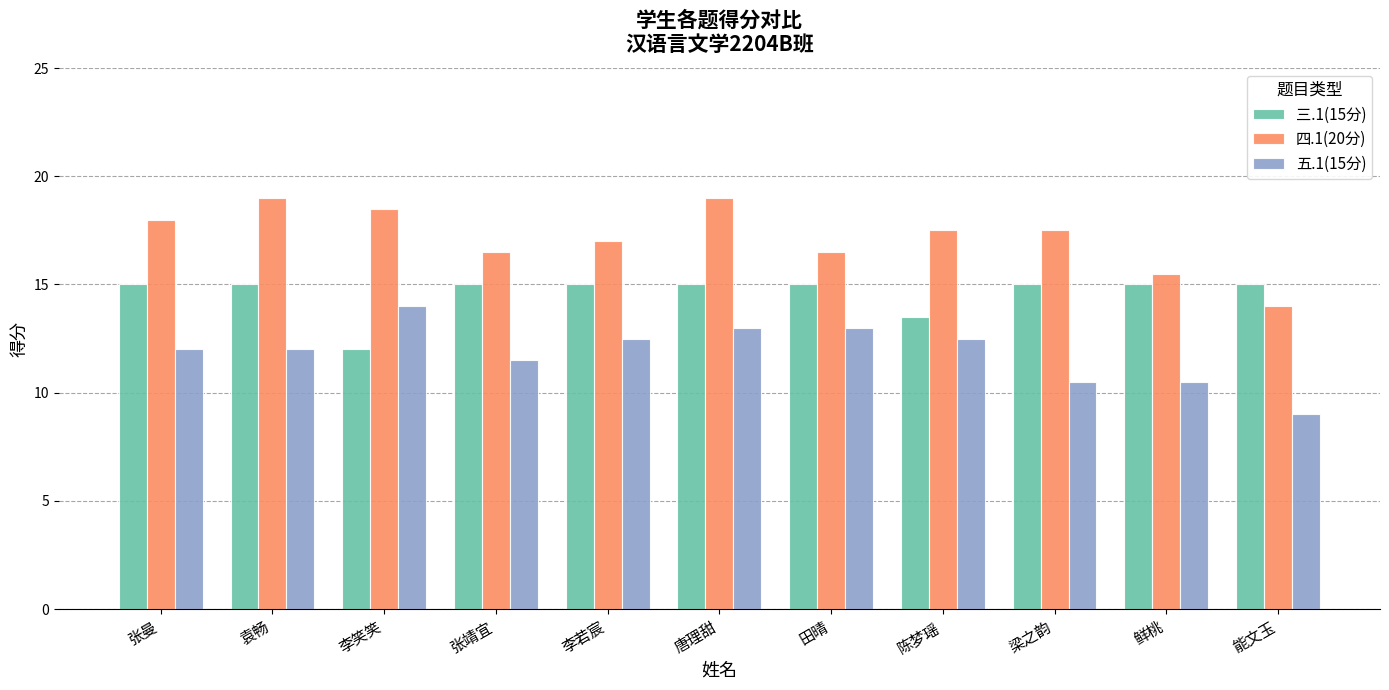

At which category is the sum across all series the highest?

唐理甜